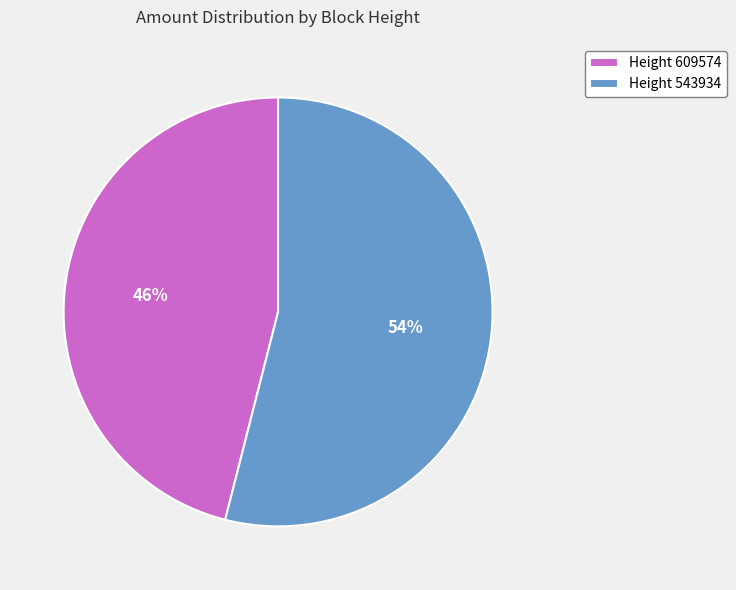

To the nearest percent, what is the average slice percentage?

50%